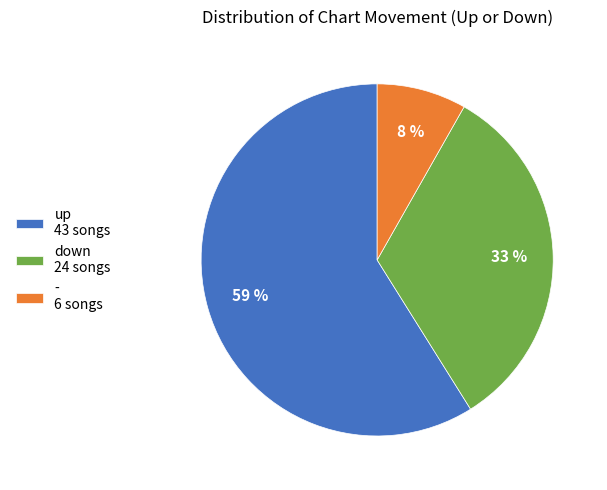

Rank the categories by value from lowest to highest.

-, down, up